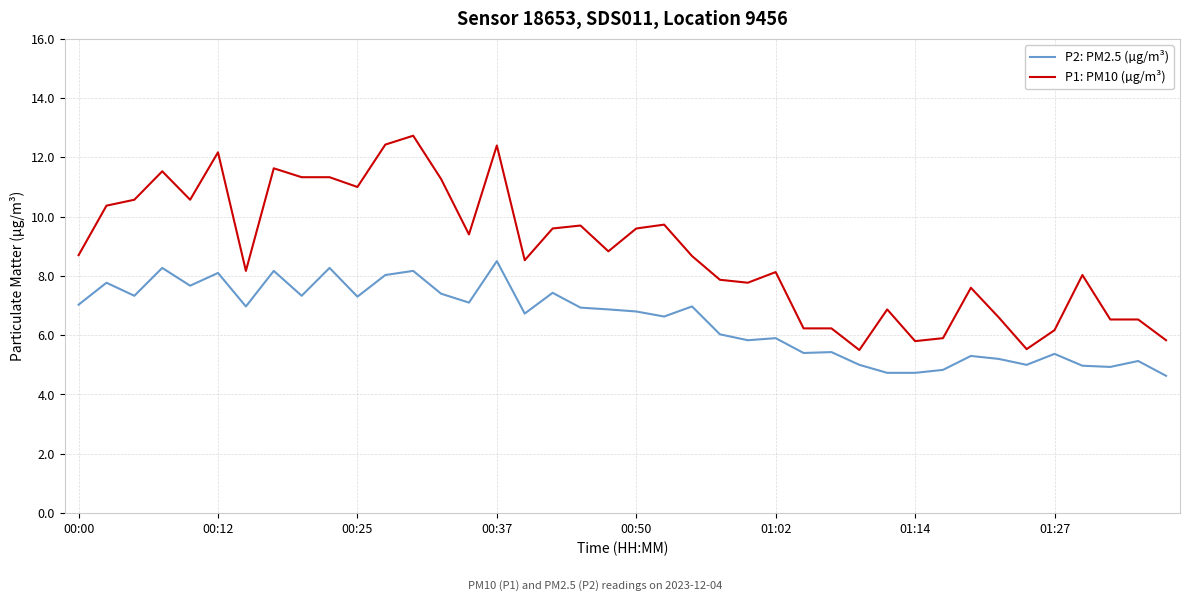

Which series has the largest total across all categories?

P1: PM10 (µg/m³)